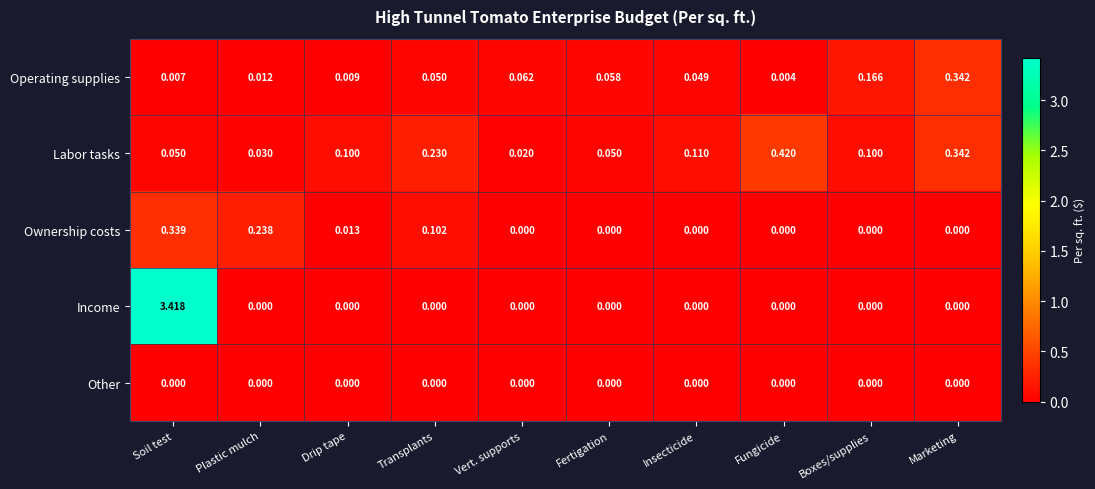

Which series has the largest range (max minus min)?

Income